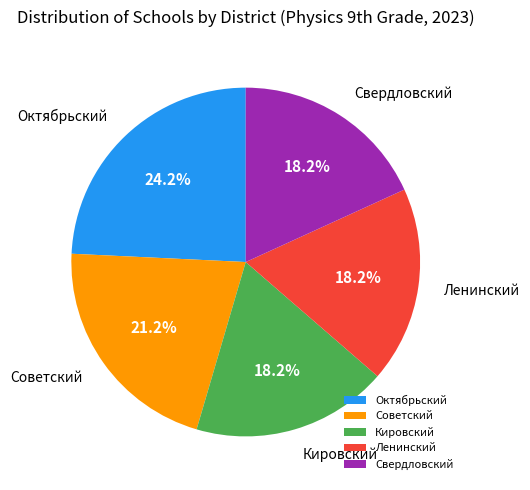

Do Кировский and Ленинский together represent more than half of the pie?

No